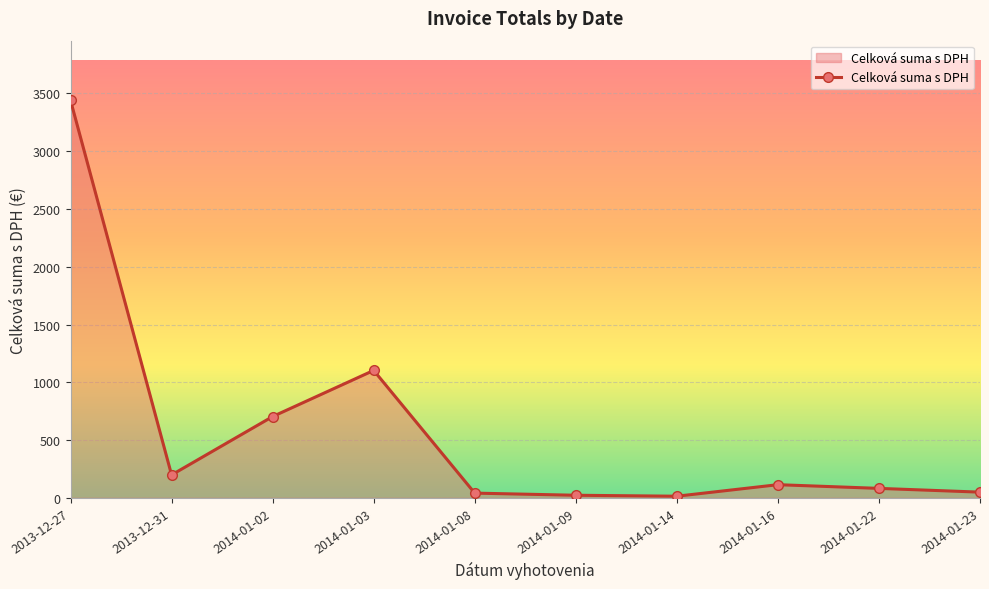

Which category has the highest value across all series?

2013-12-27